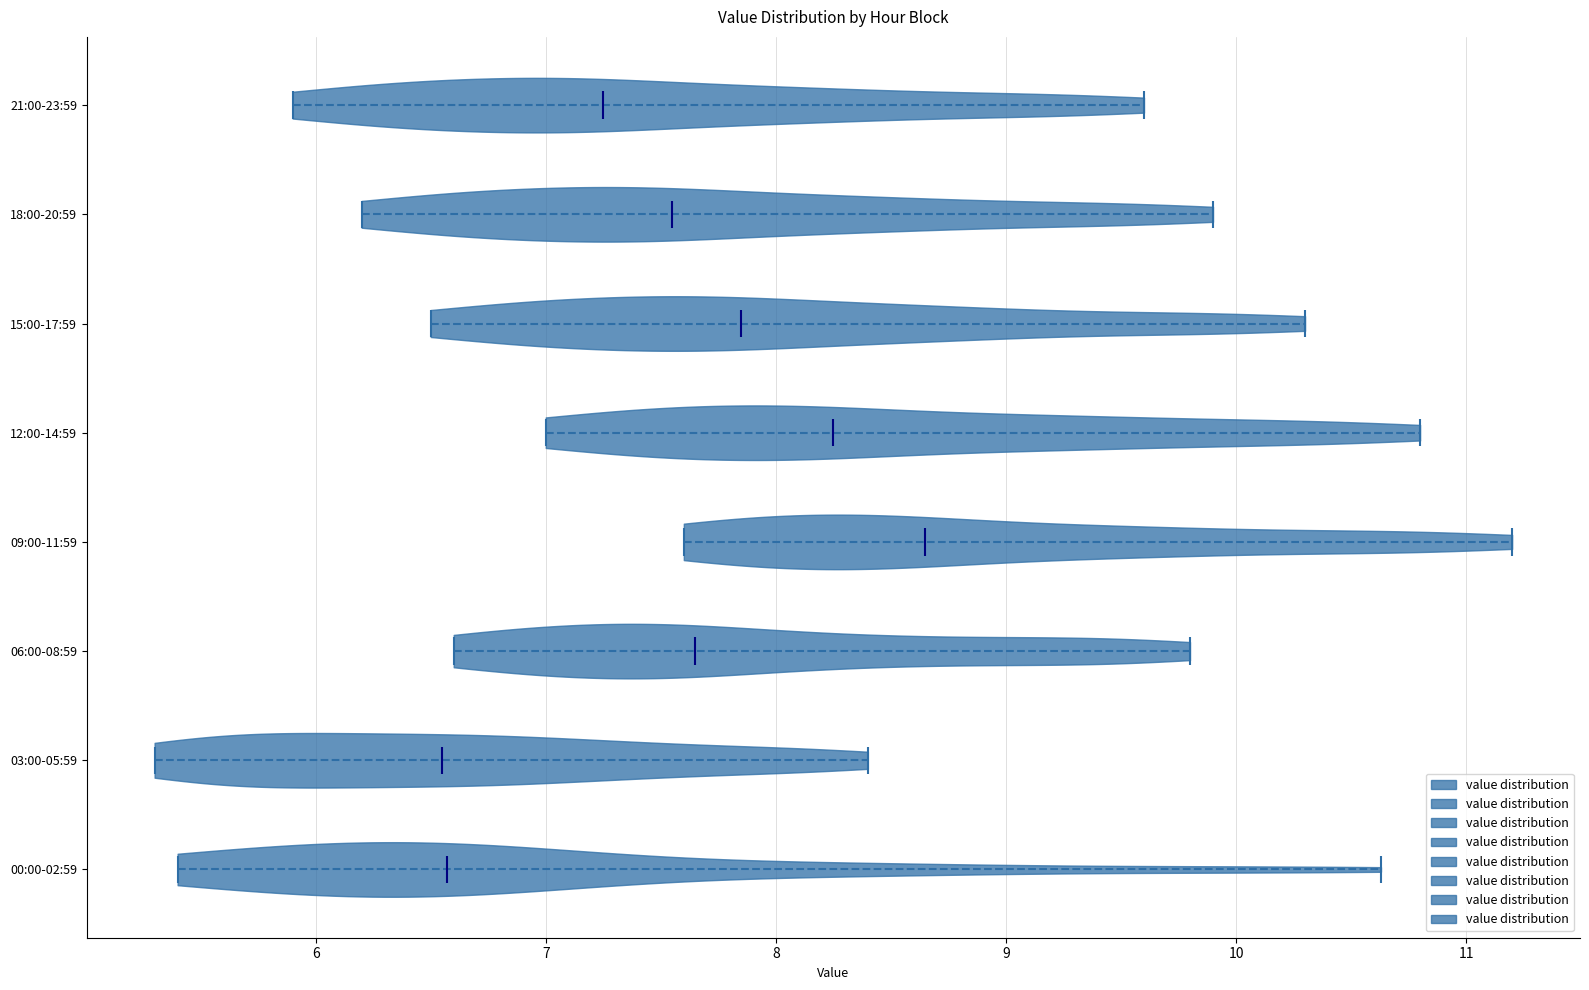

What is the lowest point the violin for 21:00-23:59 reaches on the x-axis? The values are not printed on the chart, so give them approximately, as read against the axis.

5.9